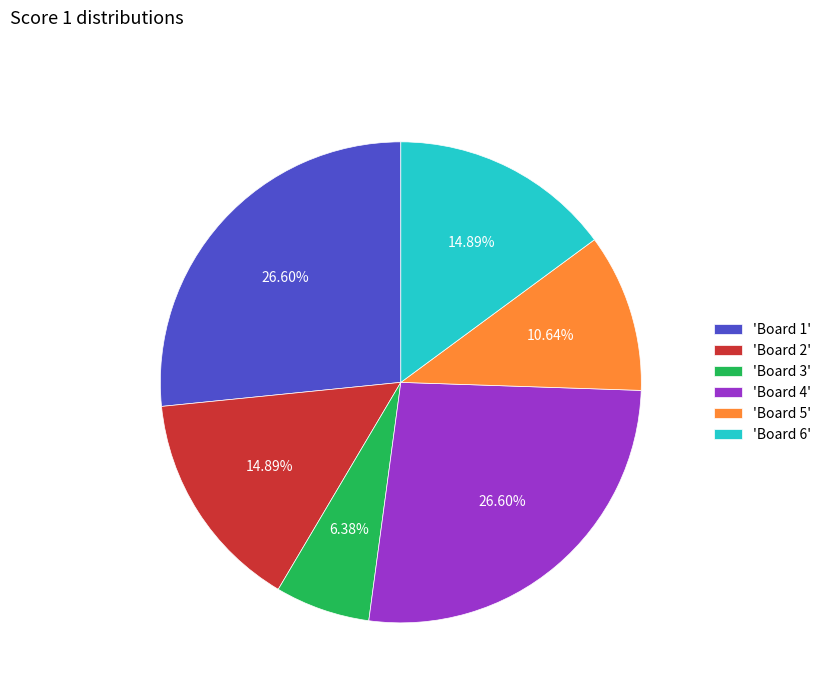

Do 'Board 6' and 'Board 3' together represent more than half of the pie?

No